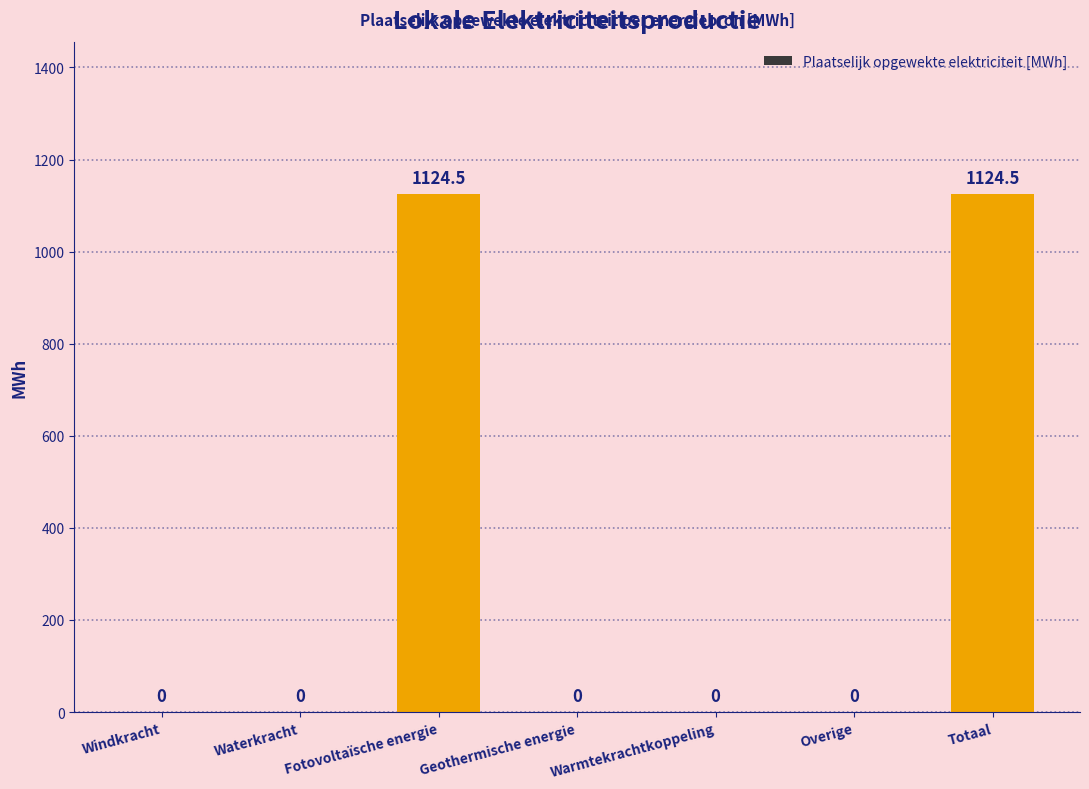

What is the sum of the values at Fotovoltaïsche energie and Totaal?

2249.0